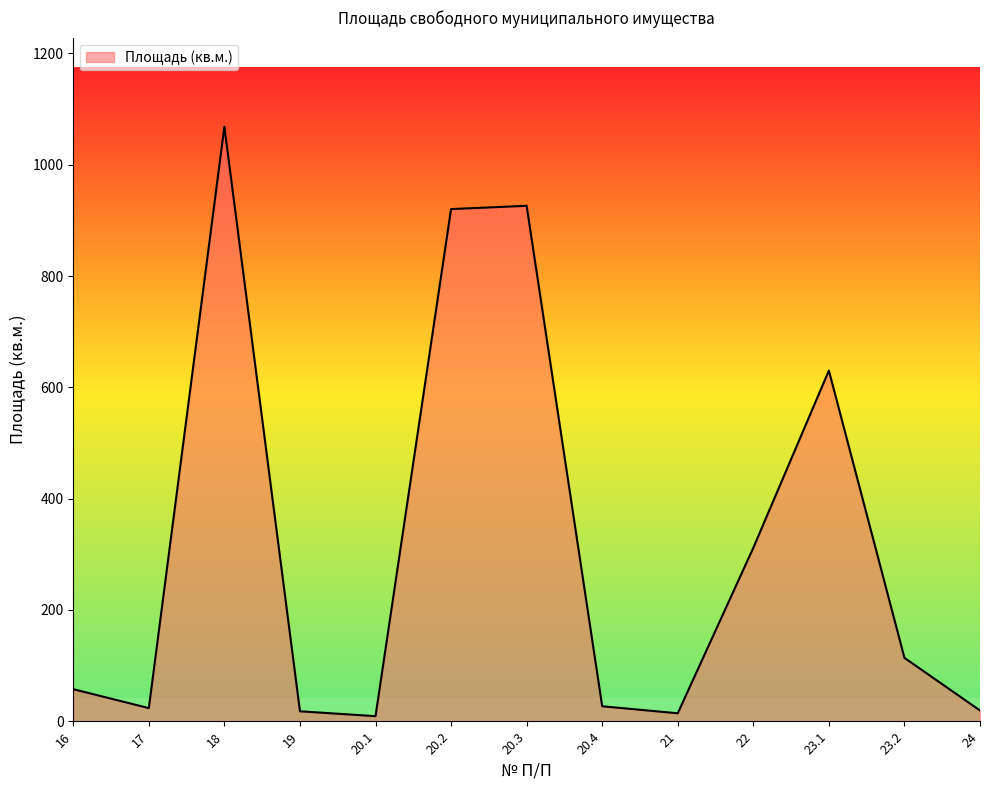

The value at 22 is 311.7. True or false?

True